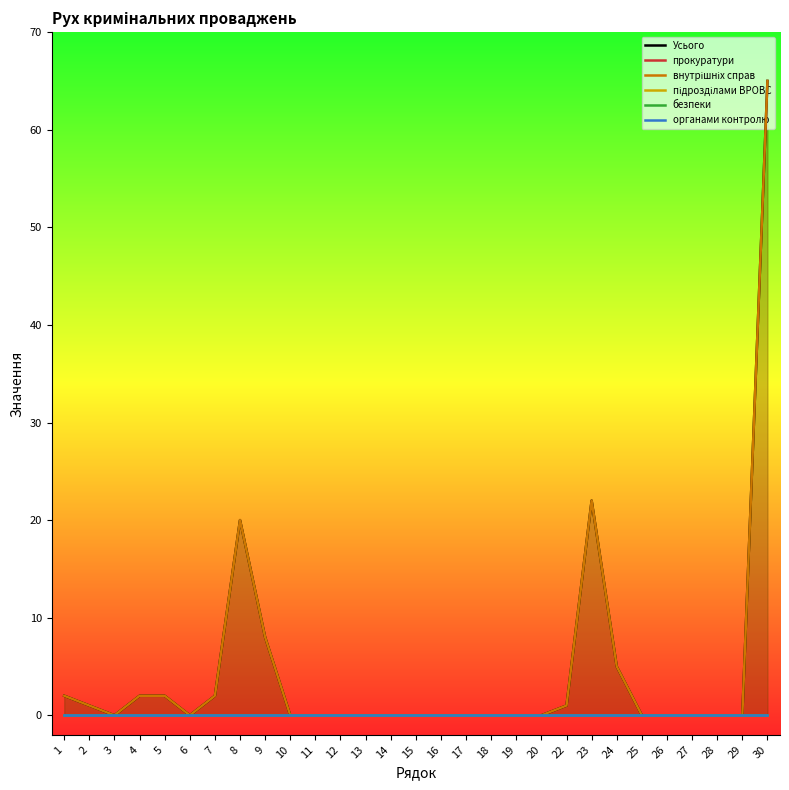

How many lines are shown in the chart?

6